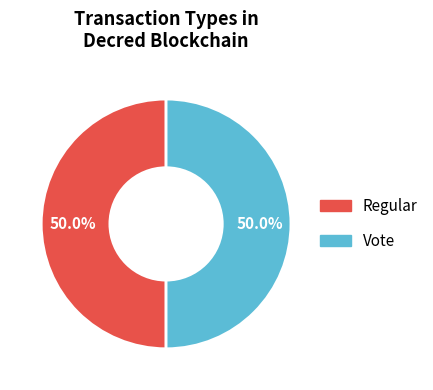

How much of the chart is everything except Vote?

50.0%